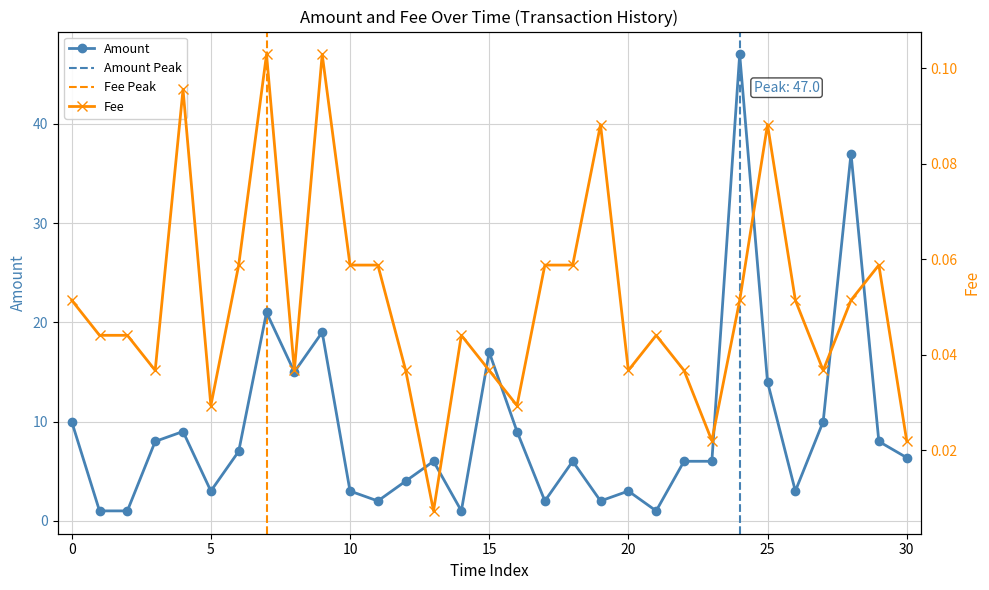

What is the maximum value for Amount?

47.0